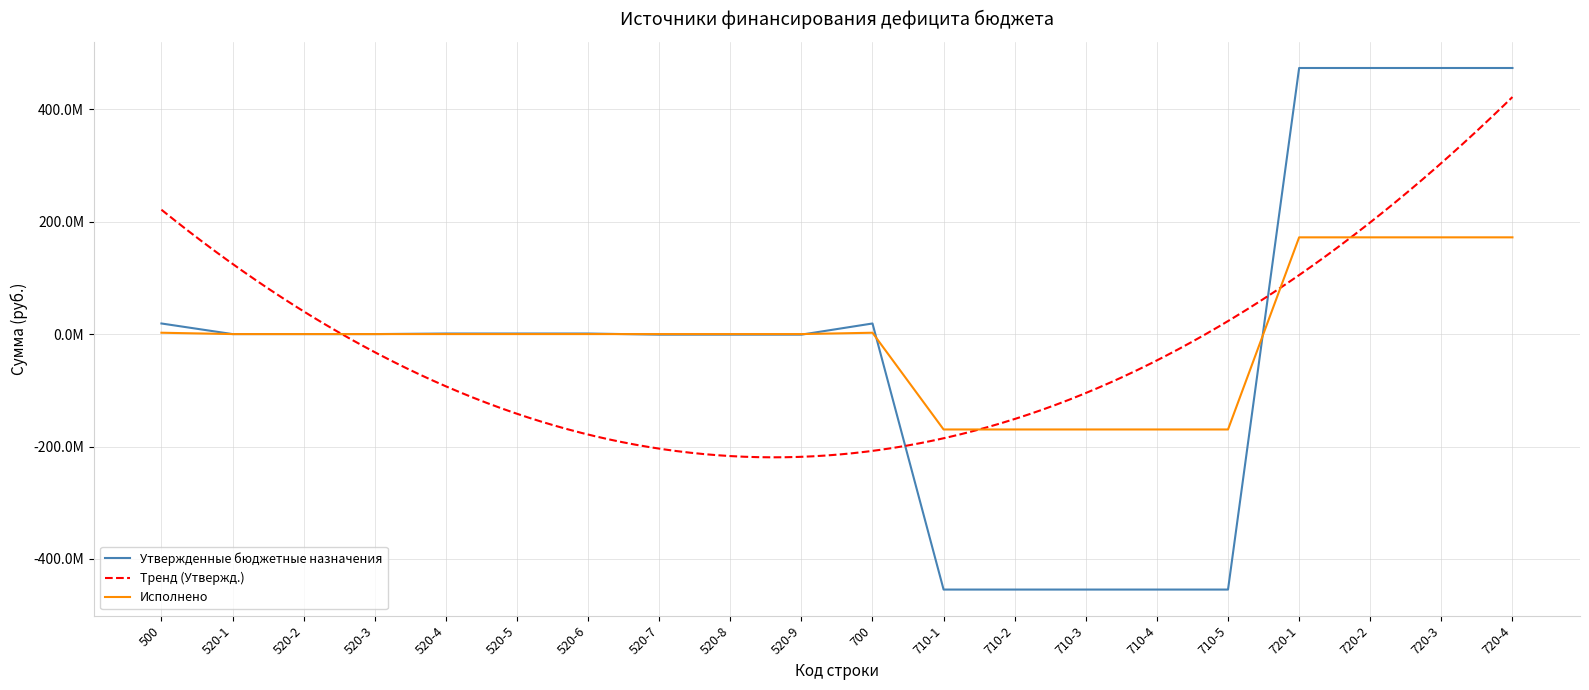

At 520-2, list the series in order from smallest to largest.

Утвержденные бюджетные назначения, Исполнено